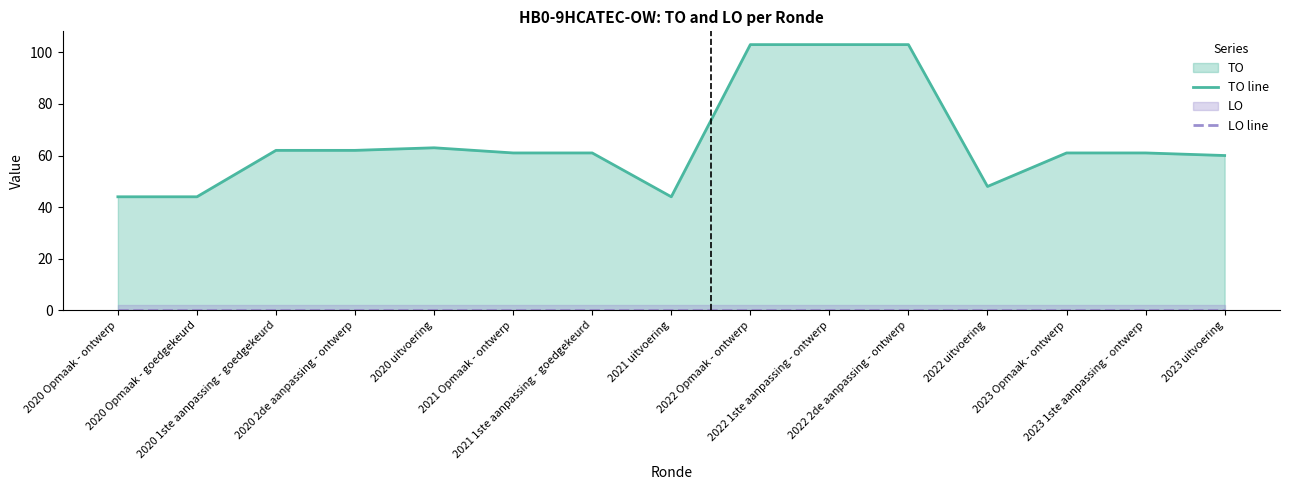

True or false: TO line and LO line cross at least once.

False